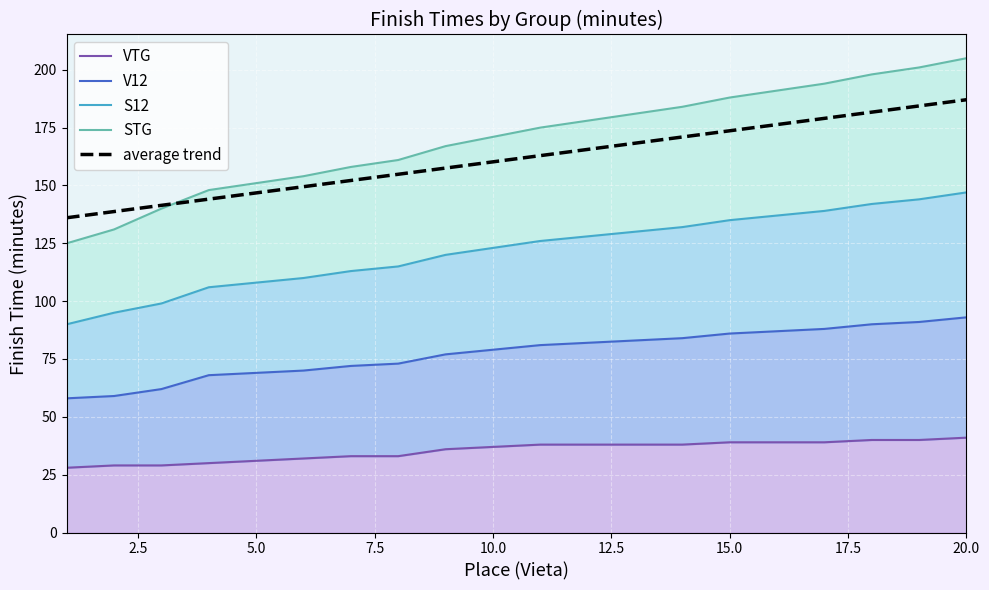

The average trend series shows 73.1 at 5.0. True or false?

False